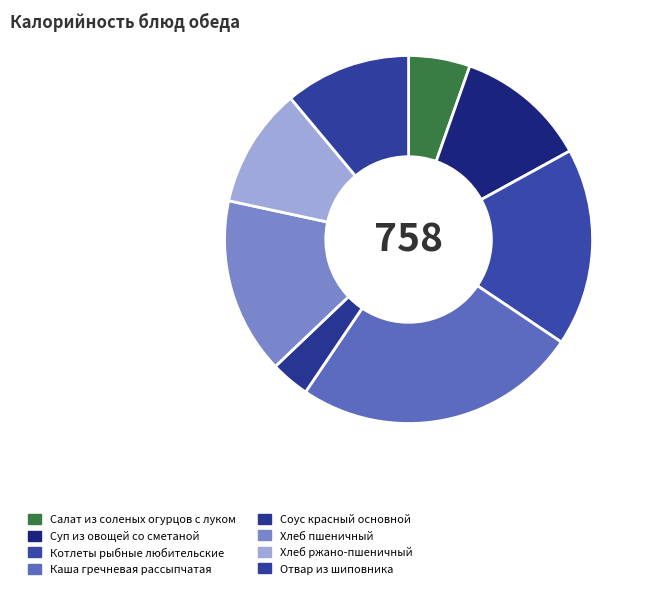

Between Хлеб пшеничный and Отвар из шиповника, which is larger?

Хлеб пшеничный